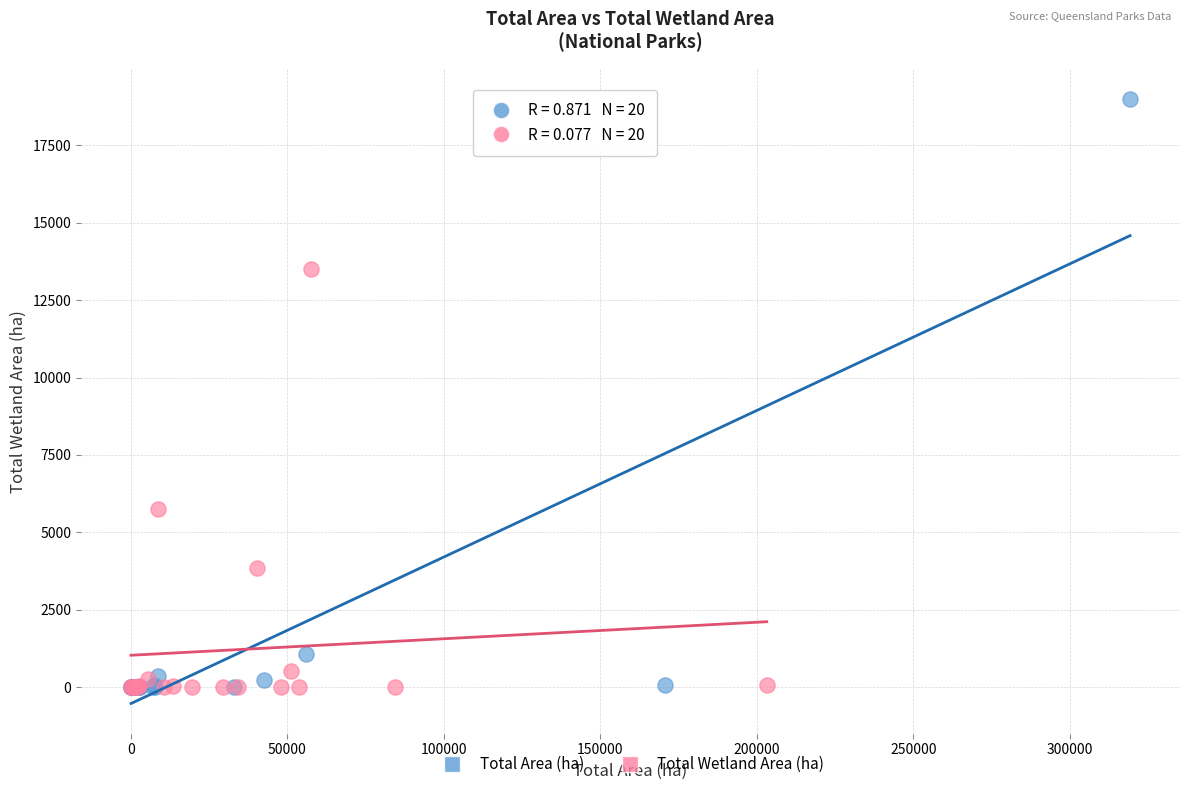

Which series has the widest spread of Y values?

Total Area (ha)